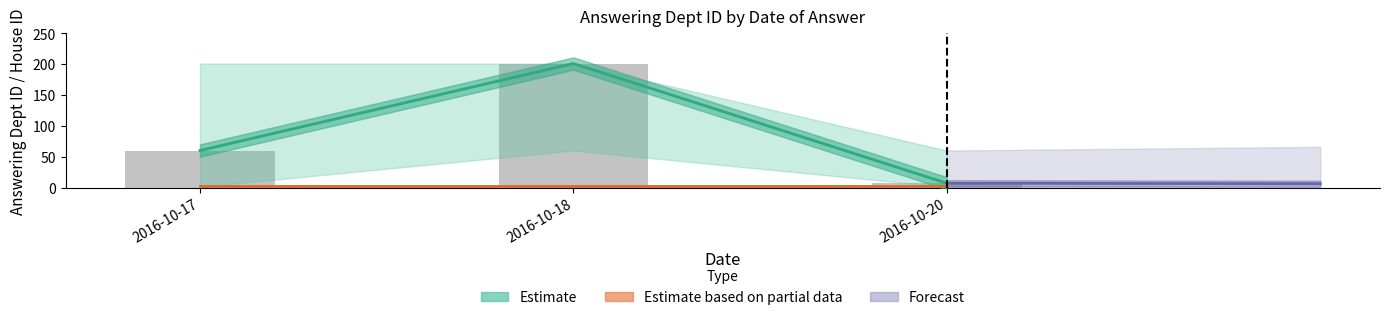

What is the spread (max minus min) of values at 2016-10-17?

58